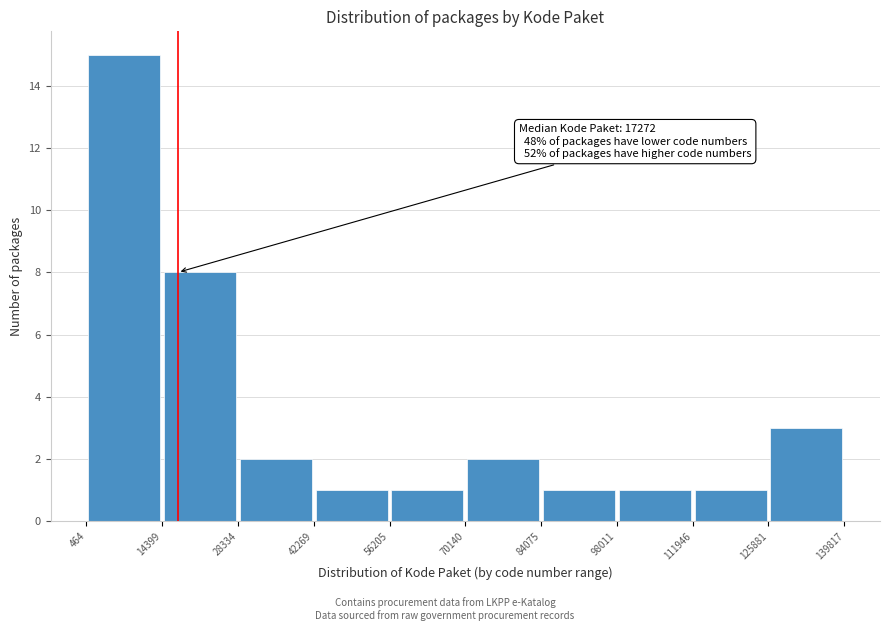

Which range on the x-axis has the tallest bar?

464 to 14399